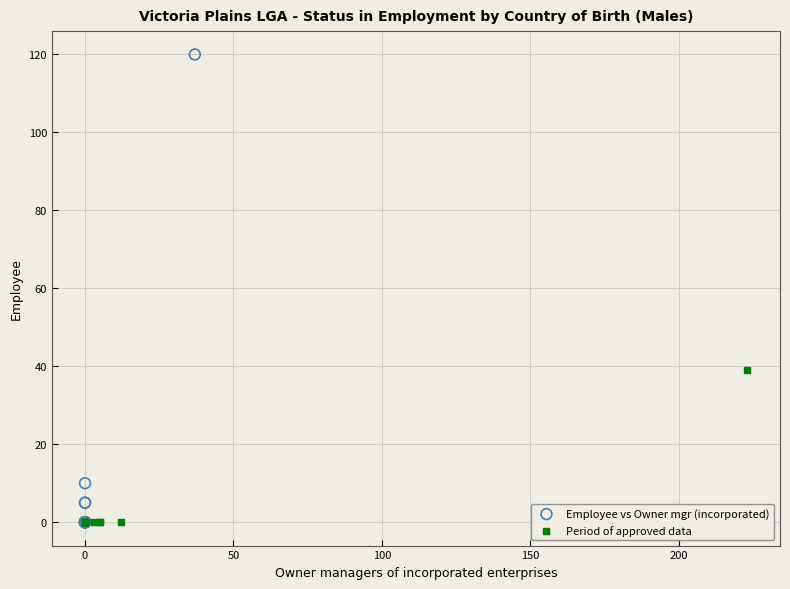

Which series has the widest spread of Y values?

Employee vs Owner mgr (incorporated)